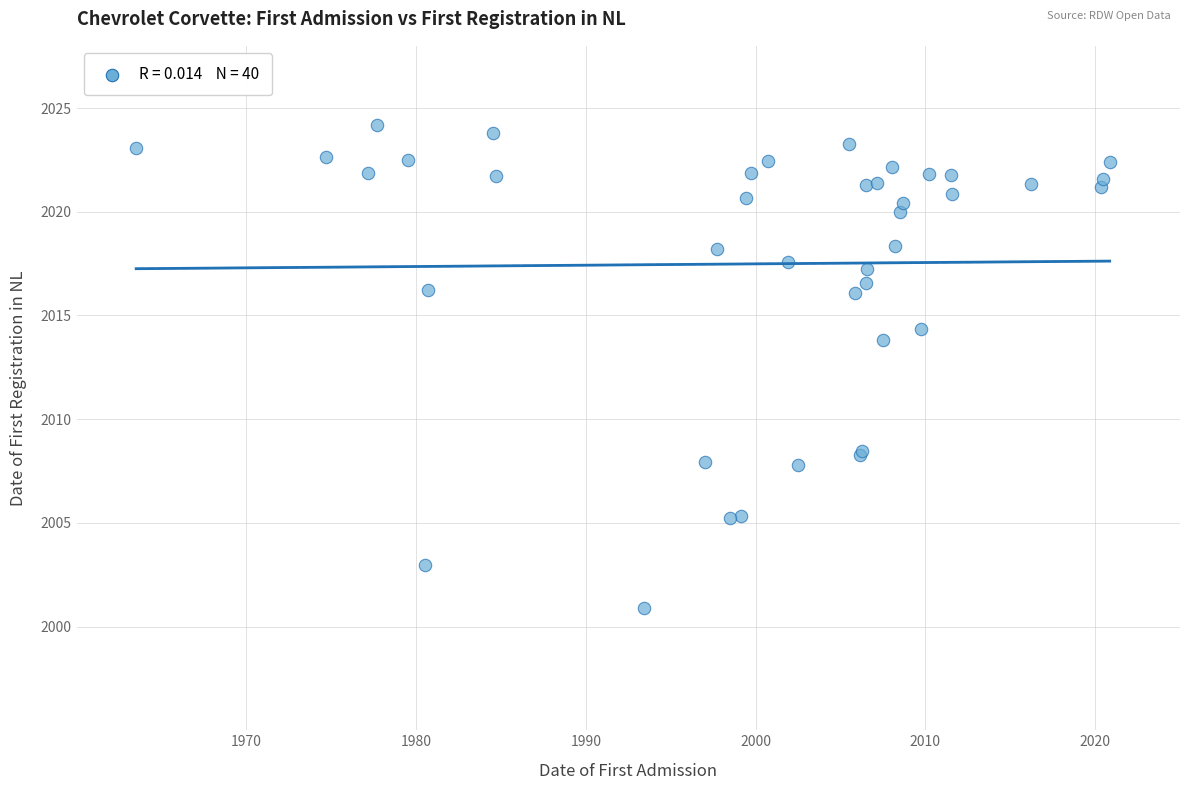

What Y value in the scatter plot is closest to 2012?

2013.8